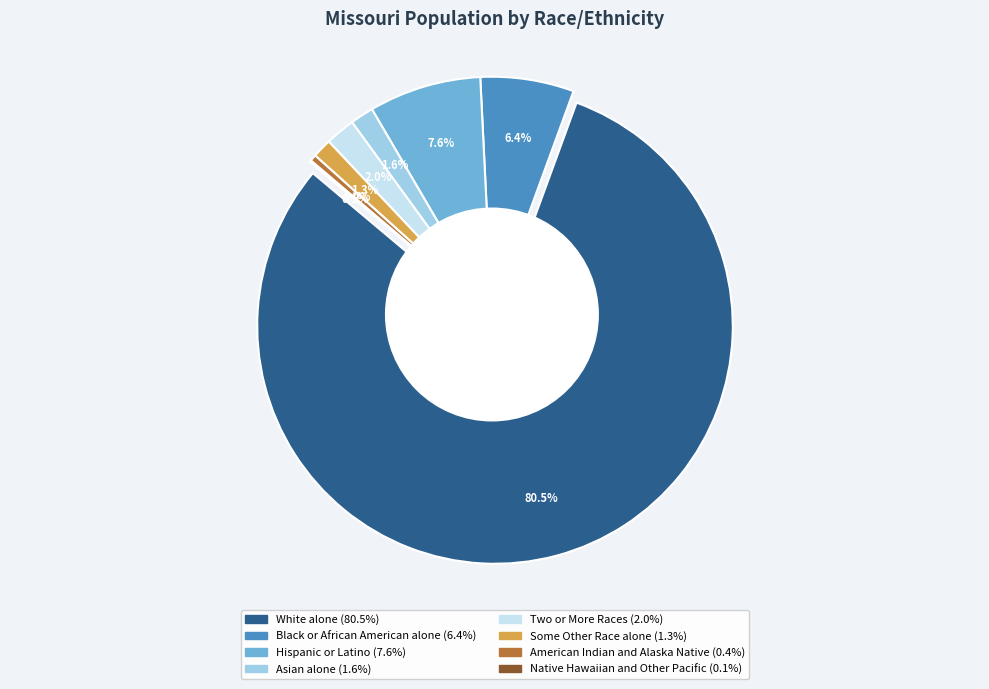

The White alone slice represents 88% of the pie. True or false?

False